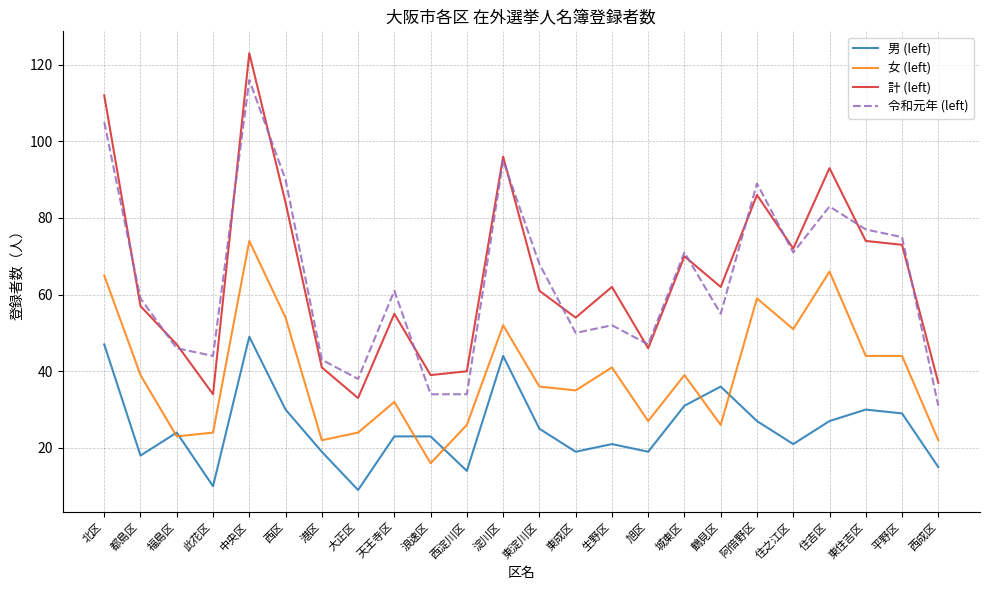

Reading right to left, transcribe all the data shown in this chart.

男 (left): 西成区=15	平野区=29	東住吉区=30	住吉区=27	住之江区=21	阿倍野区=27	鶴見区=36	城東区=31	旭区=19	生野区=21	東成区=19	東淀川区=25	淀川区=44	西淀川区=14	浪速区=23	天王寺区=23	大正区=9	港区=19	西区=30	中央区=49	此花区=10	福島区=24	都島区=18	北区=47
女 (left): 西成区=22	平野区=44	東住吉区=44	住吉区=66	住之江区=51	阿倍野区=59	鶴見区=26	城東区=39	旭区=27	生野区=41	東成区=35	東淀川区=36	淀川区=52	西淀川区=26	浪速区=16	天王寺区=32	大正区=24	港区=22	西区=54	中央区=74	此花区=24	福島区=23	都島区=39	北区=65
計 (left): 西成区=37	平野区=73	東住吉区=74	住吉区=93	住之江区=72	阿倍野区=86	鶴見区=62	城東区=70	旭区=46	生野区=62	東成区=54	東淀川区=61	淀川区=96	西淀川区=40	浪速区=39	天王寺区=55	大正区=33	港区=41	西区=84	中央区=123	此花区=34	福島区=47	都島区=57	北区=112
令和元年 (left): 西成区=31	平野区=75	東住吉区=77	住吉区=83	住之江区=71	阿倍野区=89	鶴見区=55	城東区=71	旭区=47	生野区=52	東成区=50	東淀川区=68	淀川区=95	西淀川区=34	浪速区=34	天王寺区=61	大正区=38	港区=43	西区=90	中央区=116	此花区=44	福島区=46	都島区=59	北区=105